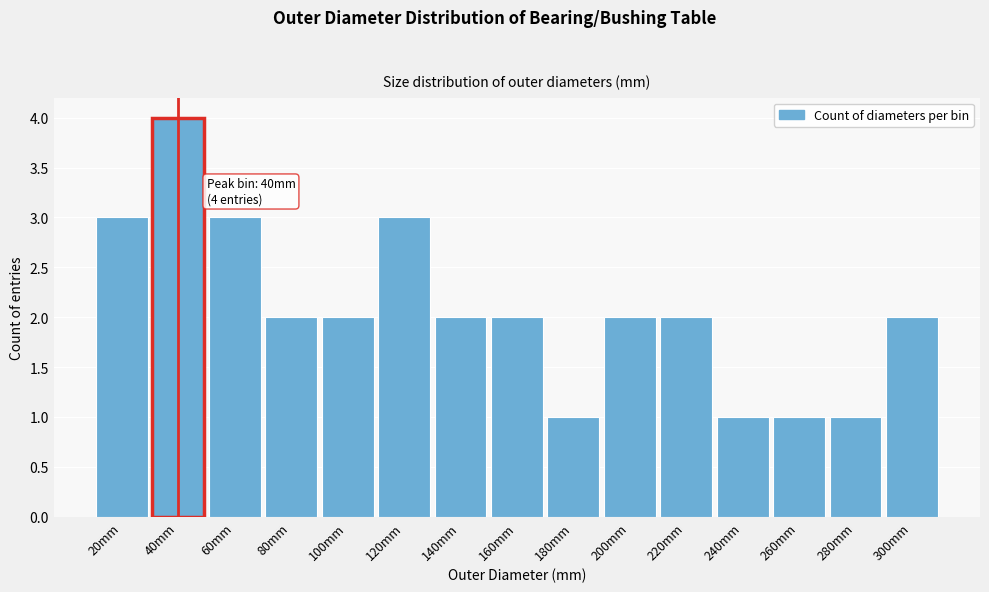

Reading left to right, transcribe all the data shown in this chart.

20mm=3	40mm=4	60mm=3	80mm=2	100mm=2	120mm=3	140mm=2	160mm=2	180mm=1	200mm=2	220mm=2	240mm=1	260mm=1	280mm=1	300mm=2